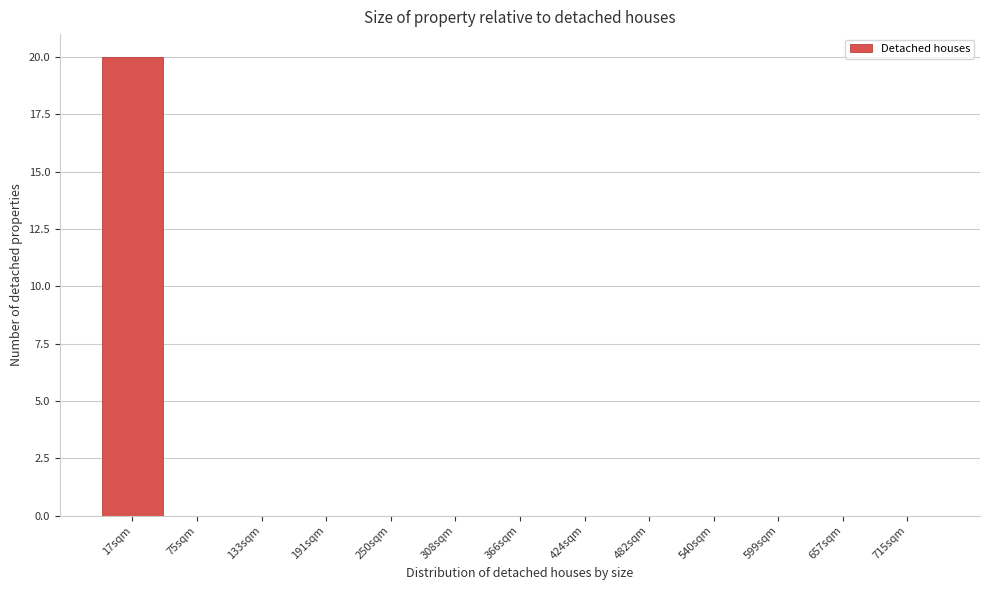

Reading left to right, transcribe all the data shown in this chart.

17sqm=20	75sqm=0	133sqm=0	191sqm=0	250sqm=0	308sqm=0	366sqm=0	424sqm=0	482sqm=0	540sqm=0	599sqm=0	657sqm=0	715sqm=0